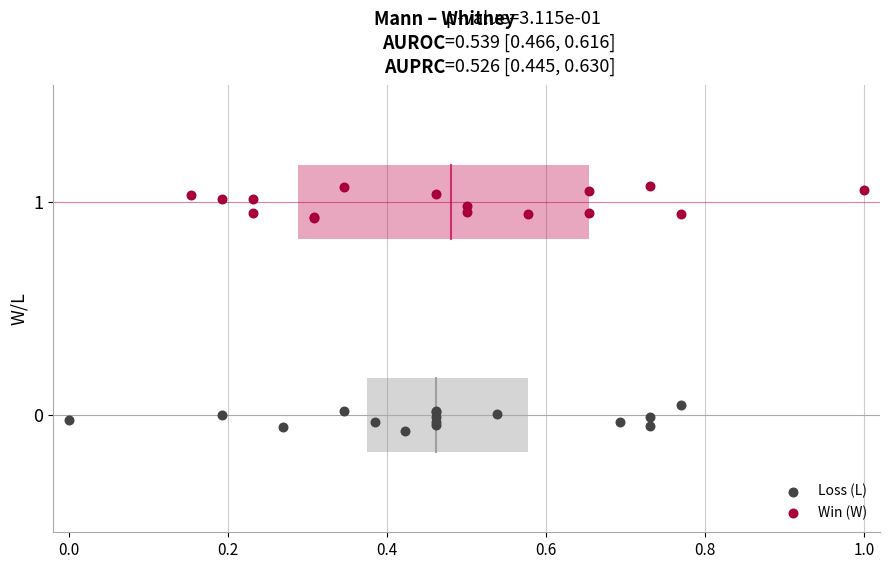

Which series contains the lowest Y value?

Loss (L)